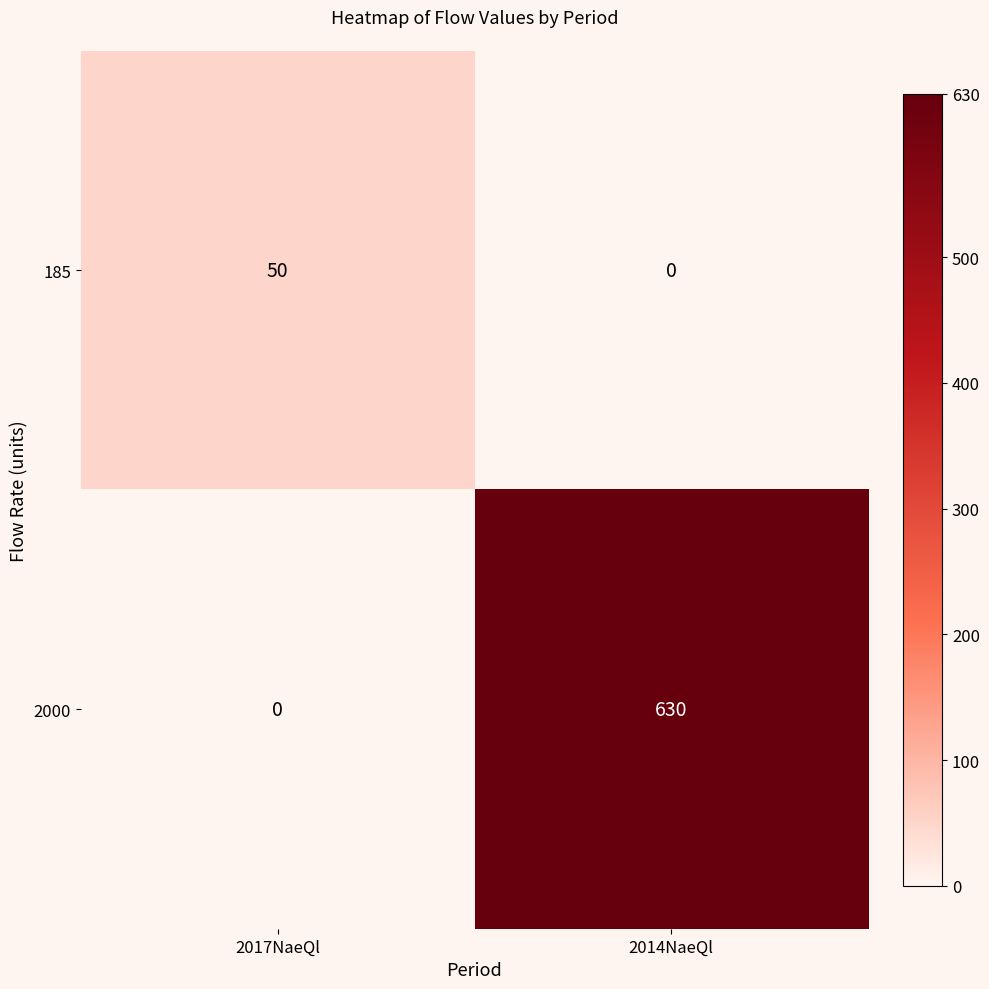

Rank the categories by 185 value from lowest to highest.

2014NaeQl, 2017NaeQl